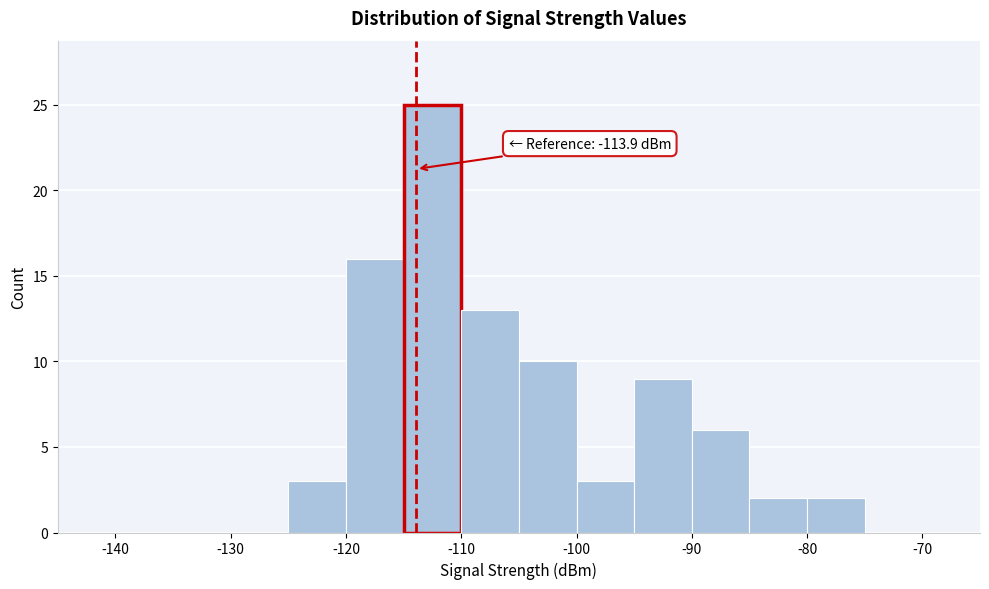

Over which range of the x-axis is the bar tallest?

-115 to -110